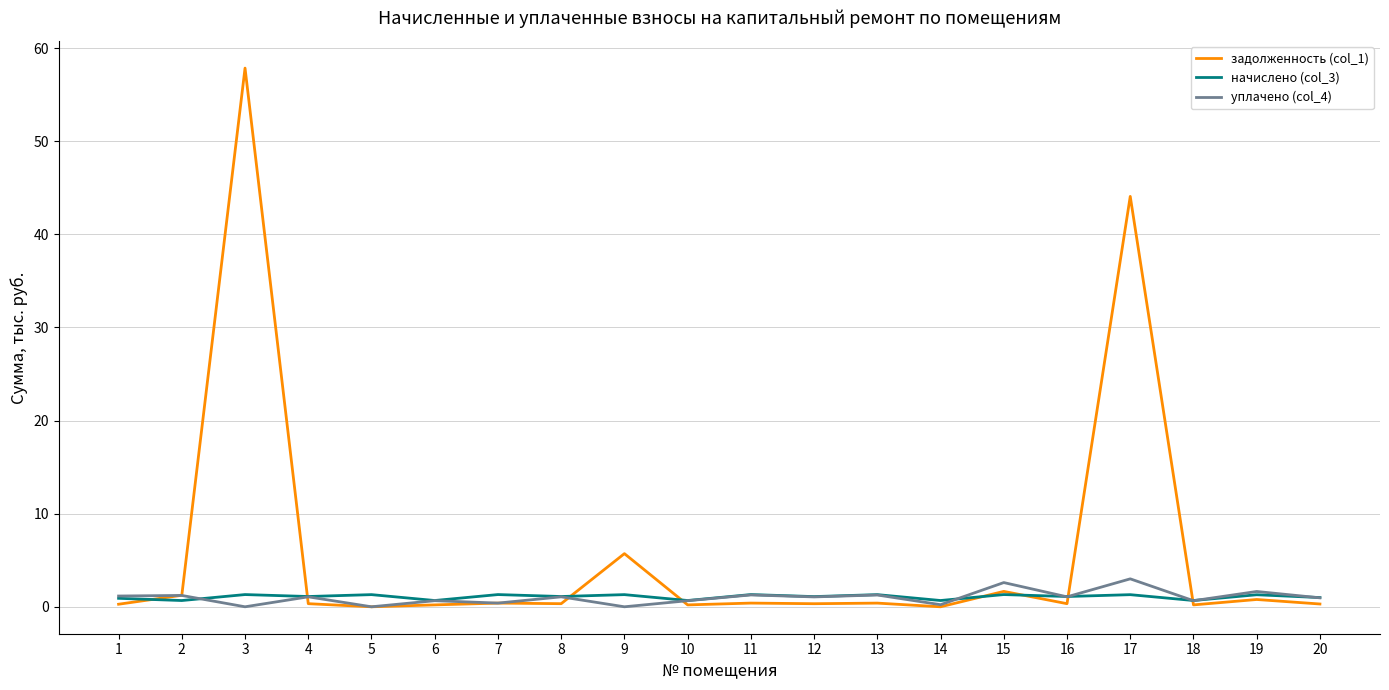

Which series has the largest range (max minus min)?

задолженность (col_1)